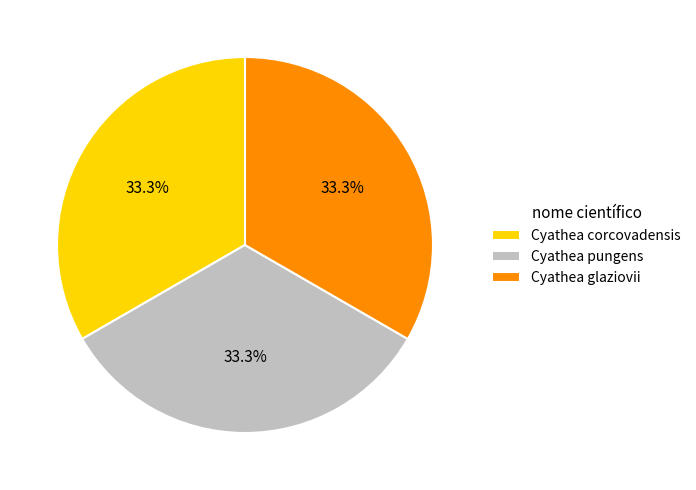

Is it true that Cyathea glaziovii is 33% of the pie?

True